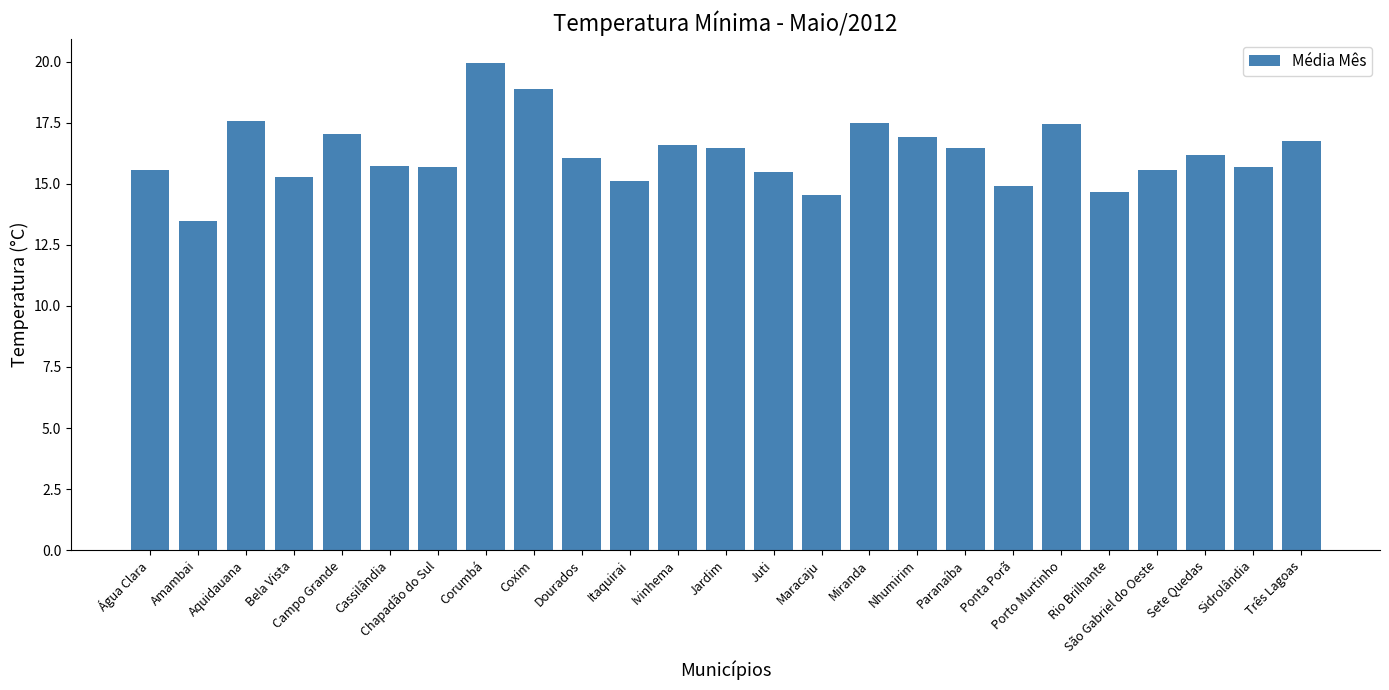

What is the label of the 3rd bar from the left?

Aquidauana